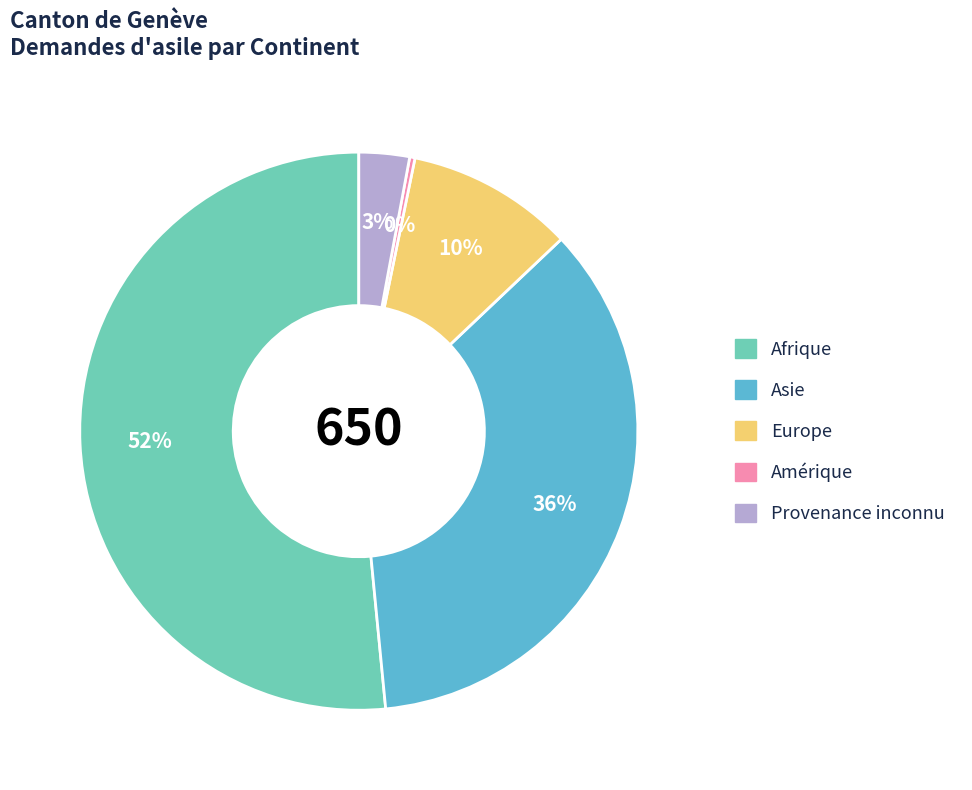

To the nearest percent, what portion does Europe represent?

10%